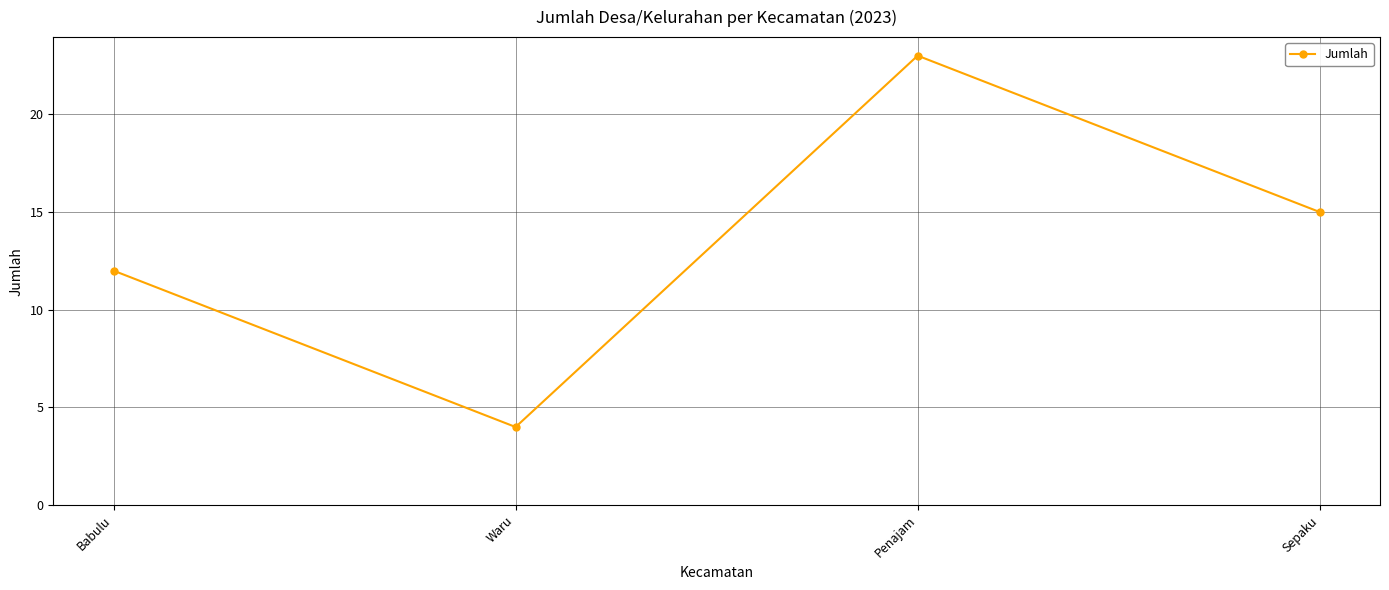

Where is the first local maximum?

Penajam